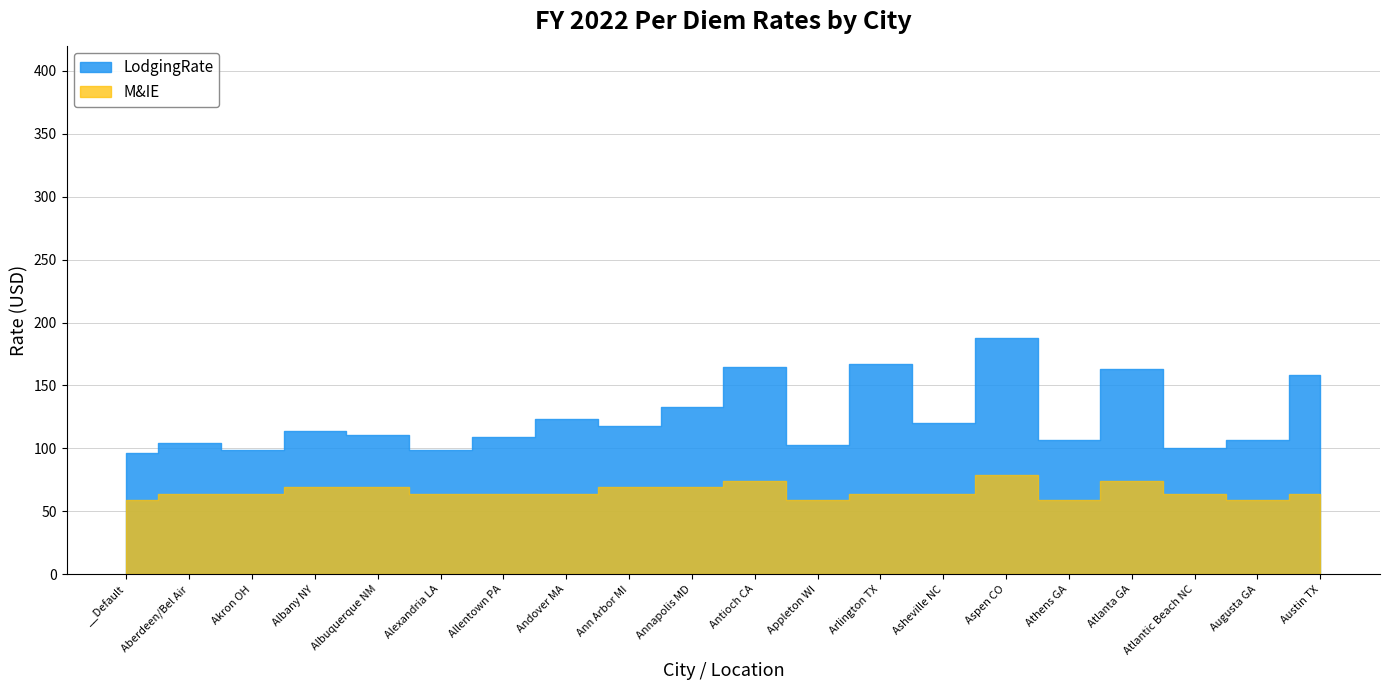

Between Arlington TX and Atlanta GA, which is larger?

Arlington TX